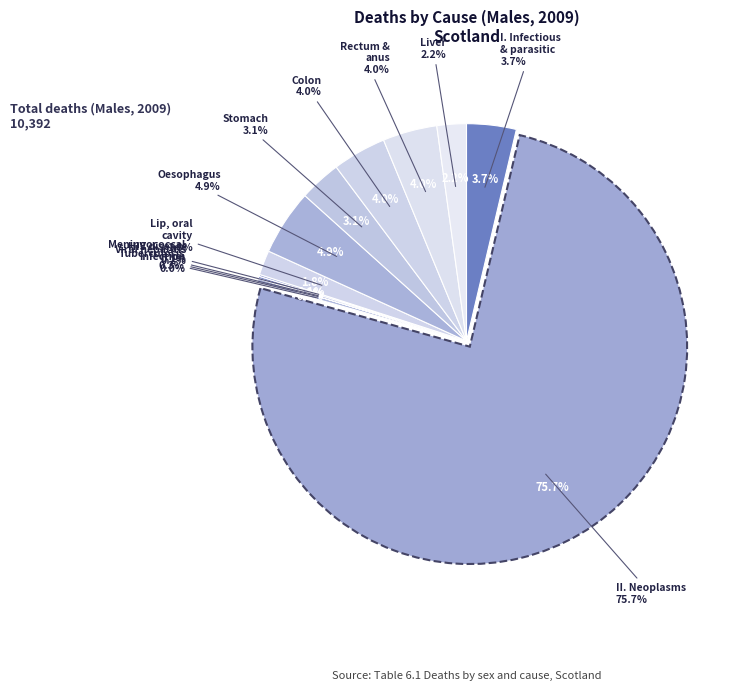

Rank the categories by value from highest to lowest.

II. Neoplasms, Malignant neoplasm of oesophagus, Malignant neoplasm of rectum and anus, Malignant neoplasm of colon, I. Certain infectious and parasitic diseases, Malignant neoplasm of stomach, Malignant neoplasm of liver, Malignant neoplasms of lip, oral cavity, Tuberculosis, Viral hepatitis, HIV disease, Meningococcal infection